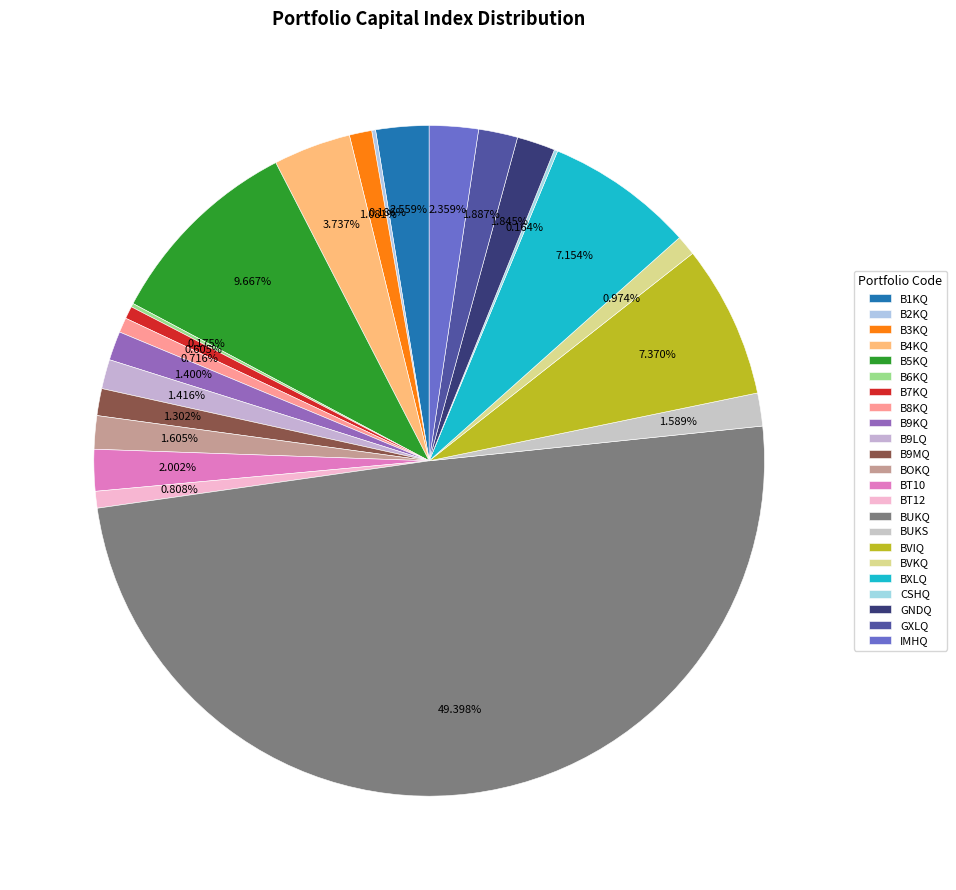

What is the smallest slice in the pie chart?

CSHQ